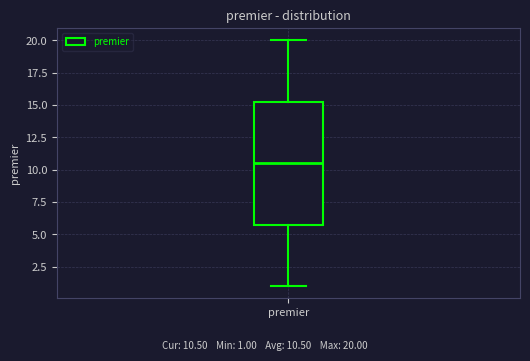

Transcribe this box plot: give where the median line is, the range the box spans, and where the two whiskers end, as read against the y-axis. The values are not printed on the chart, so give them approximately, as read against the axis.

median 10.5, box 6.0 to 15.5, whiskers 1.0 to 20.0